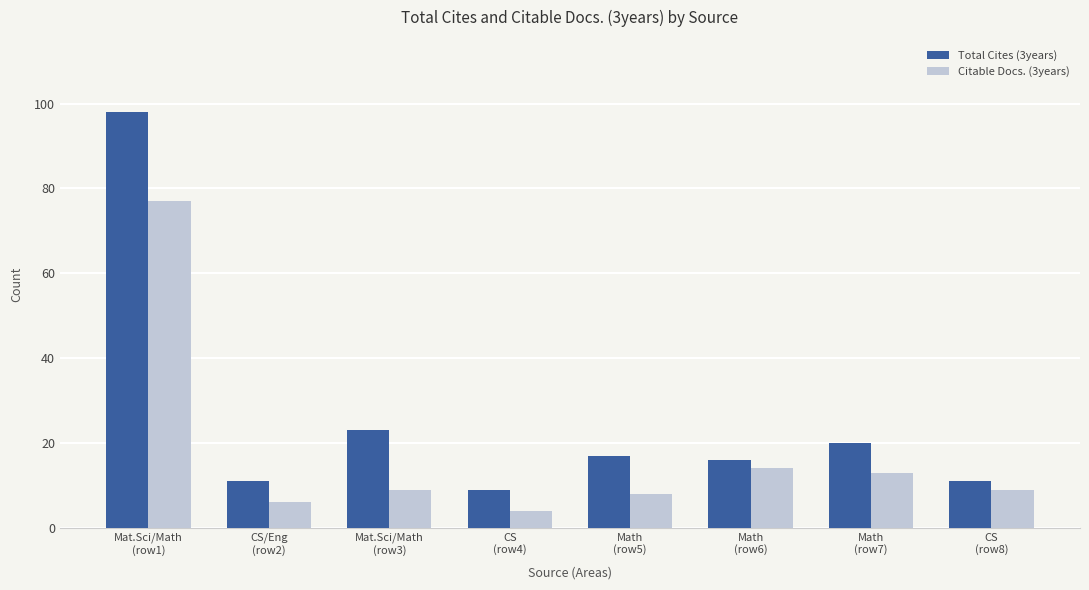

How many bars are there in total?

16